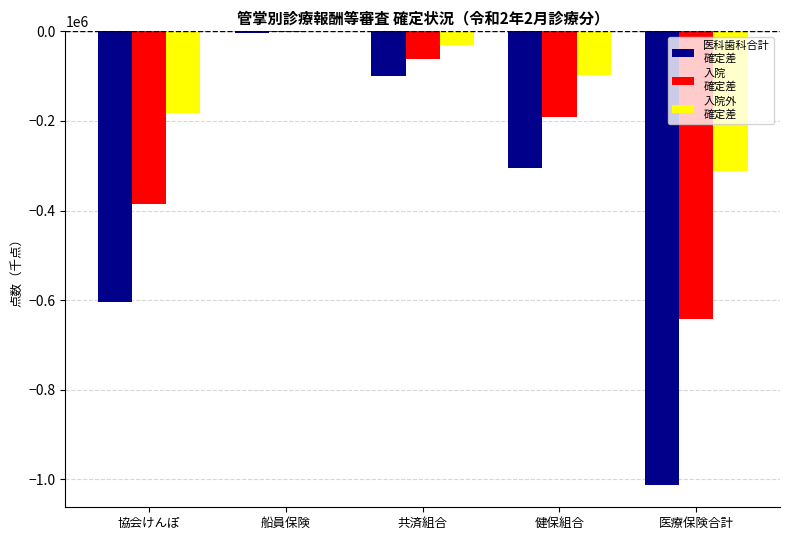

At which category does the chart reach its peak across all series?

船員保険